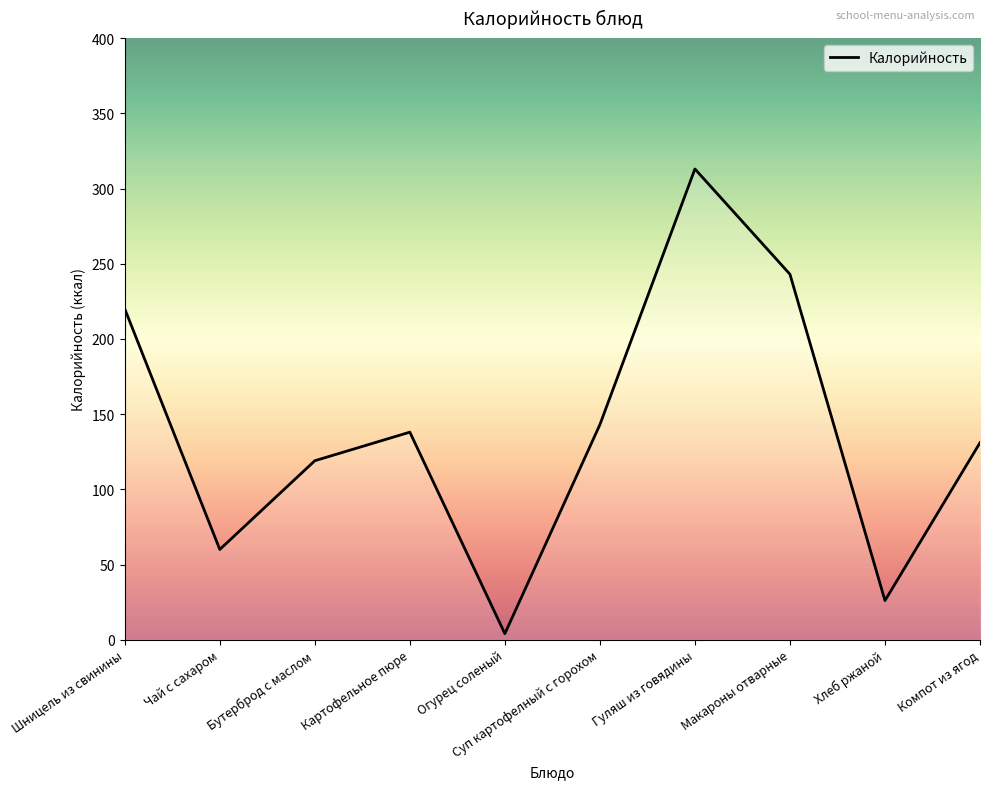

How many lines are shown in the chart?

1